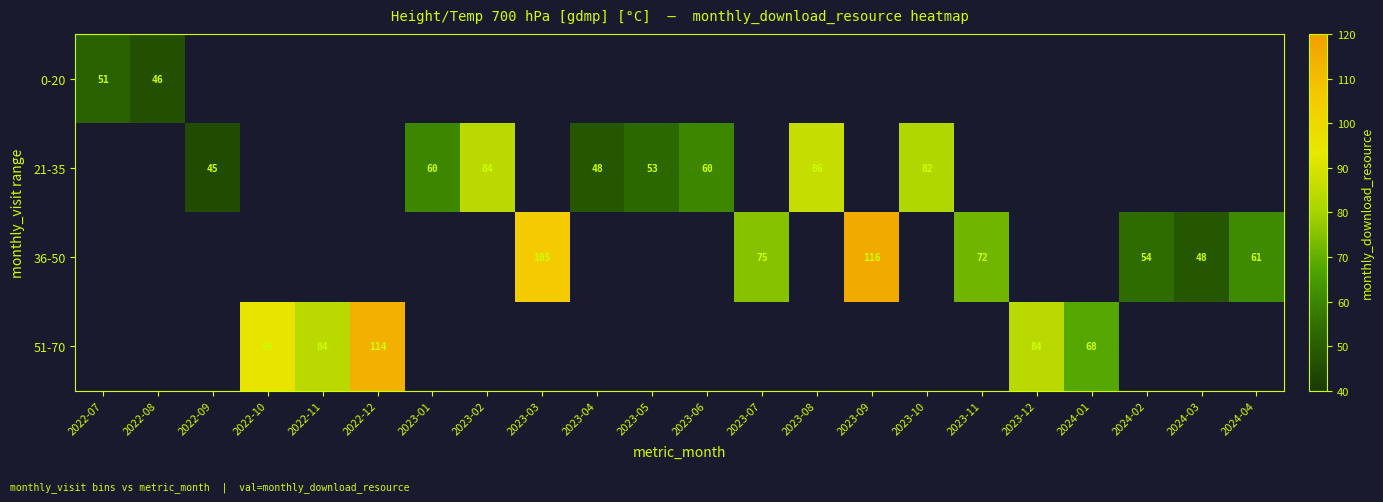

At how many categories does at least one series exceed 46?

20